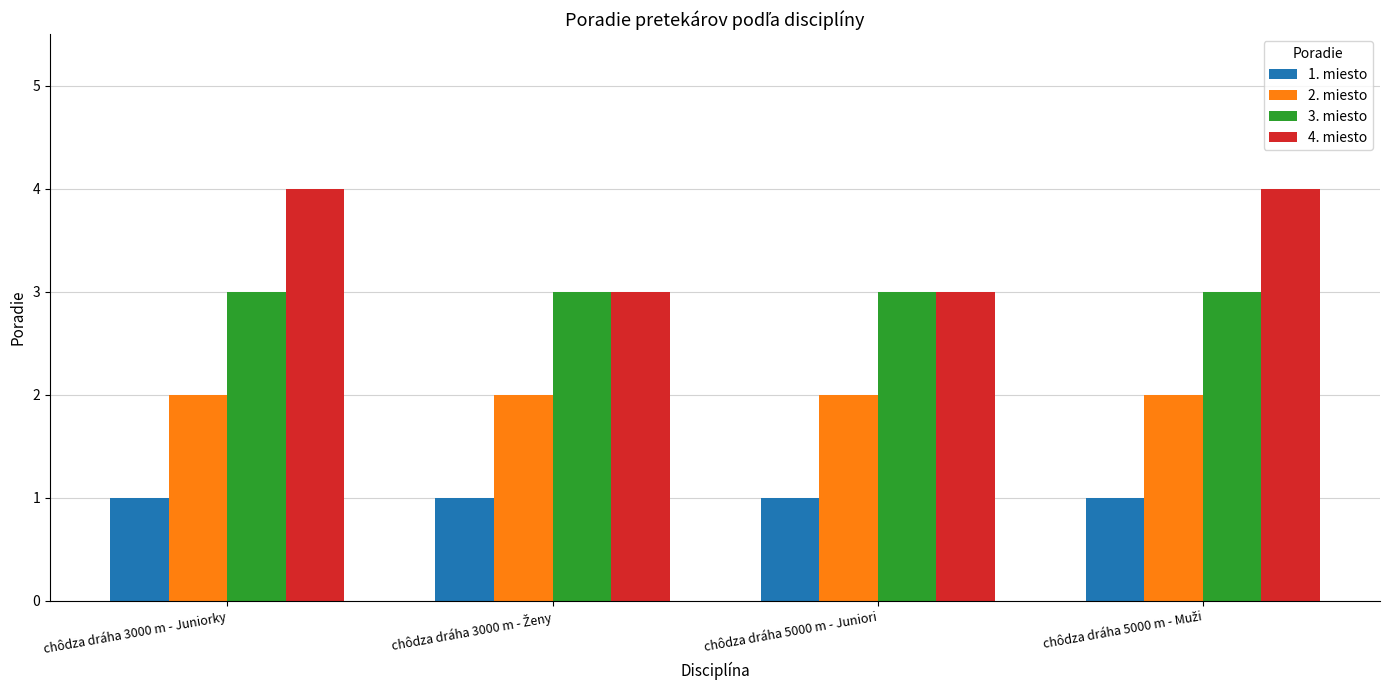

What are all the series names shown in the legend?

1. miesto, 2. miesto, 3. miesto, 4. miesto